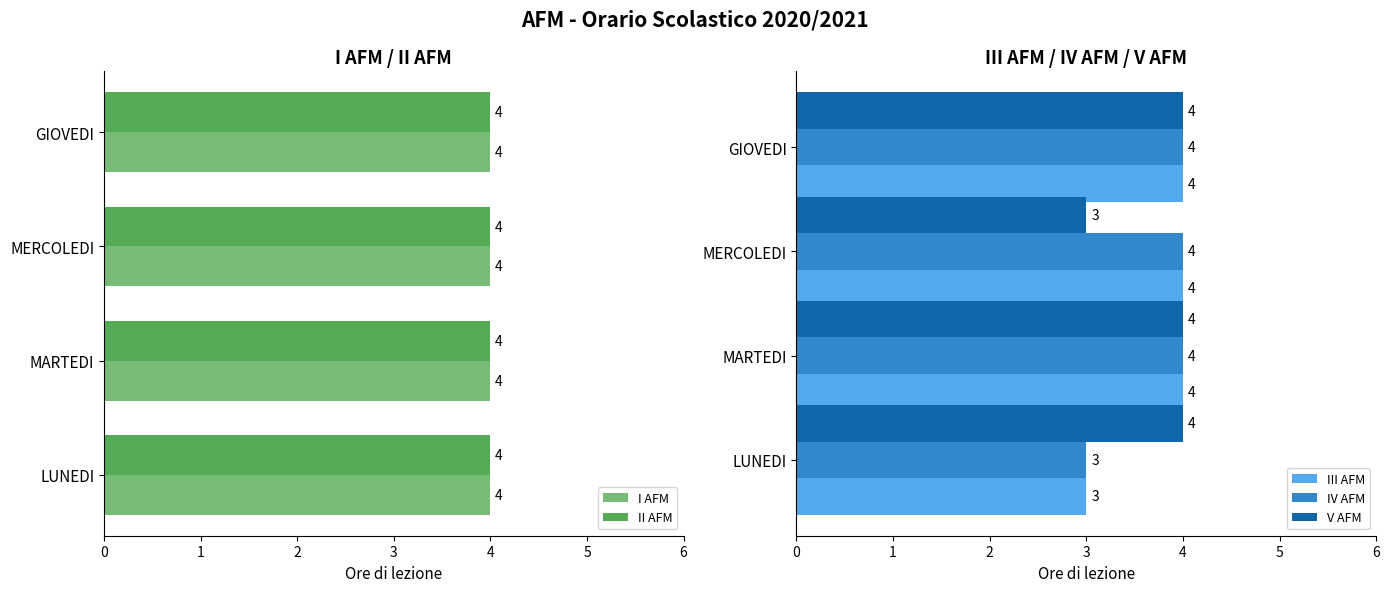

True or false: III AFM has a value of 6 at MARTEDI.

False